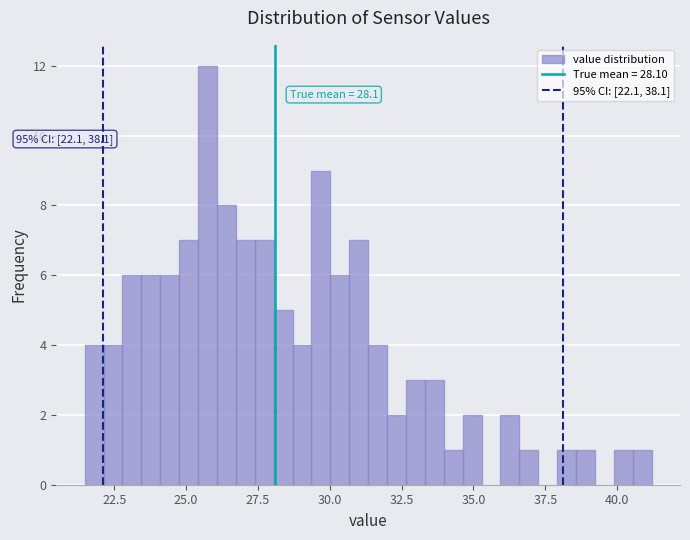

Read against the x-axis, roughly where is the centre of the tallest bar?

25.5